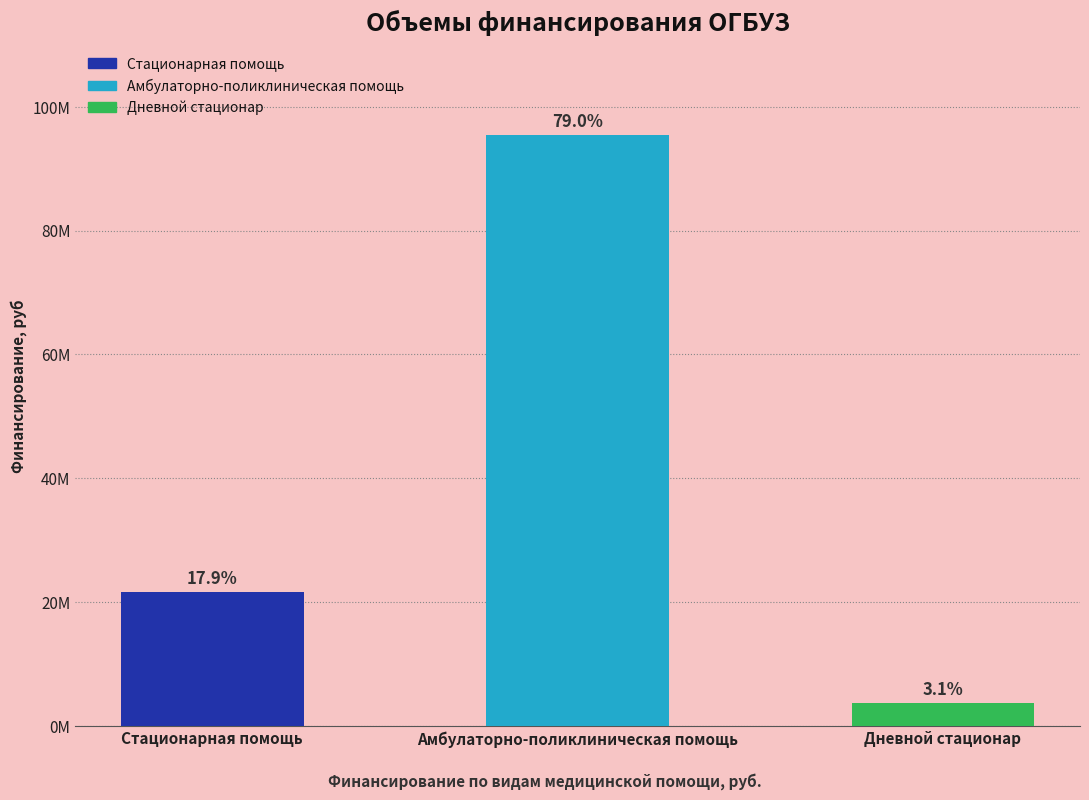

Reading left to right, list all the values displayed in this chart.

21634861	95372109	3687705